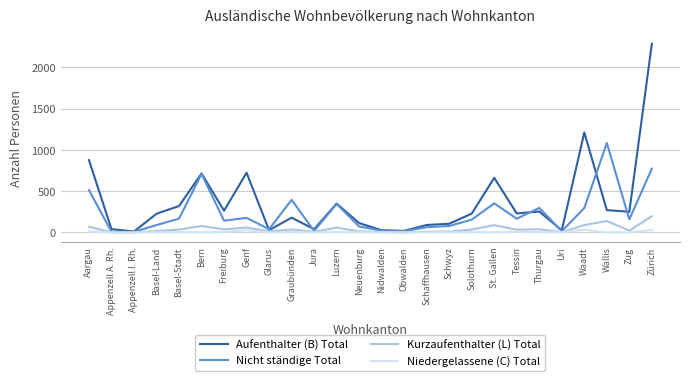

What are all the series names shown in the legend?

Aufenthalter (B) Total, Nicht ständige Total, Kurzaufenthalter (L) Total, Niedergelassene (C) Total